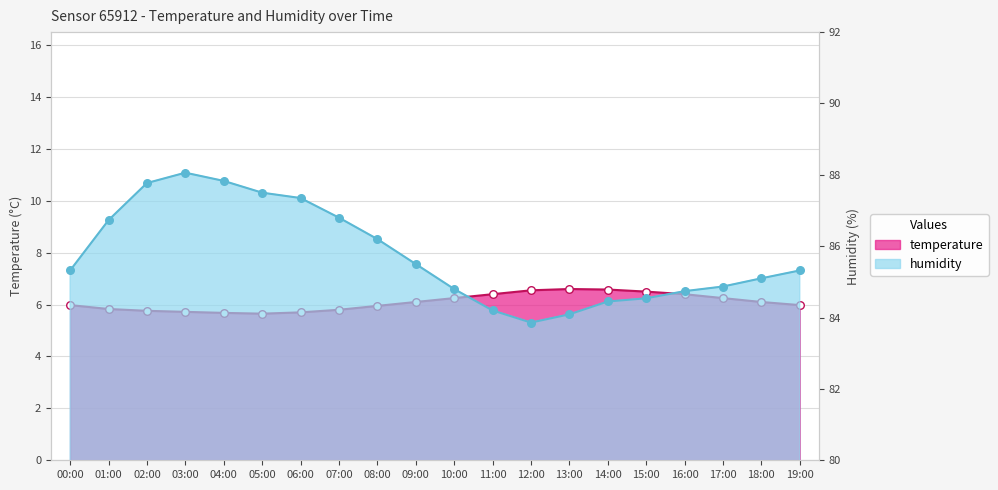

What are all the series names shown in the legend?

temperature, humidity